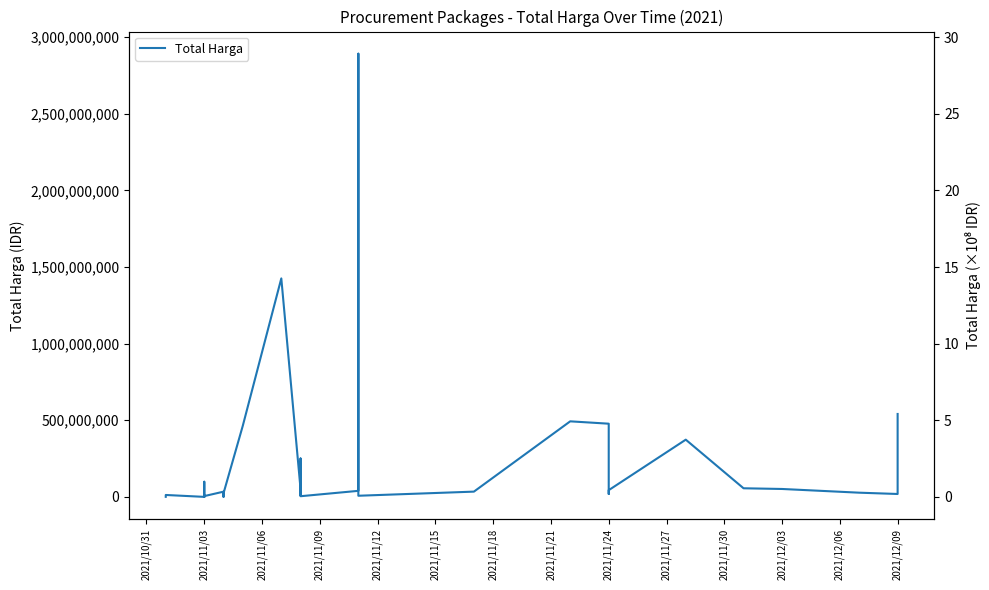

What is the average value of the Total Harga series?

214814202.4